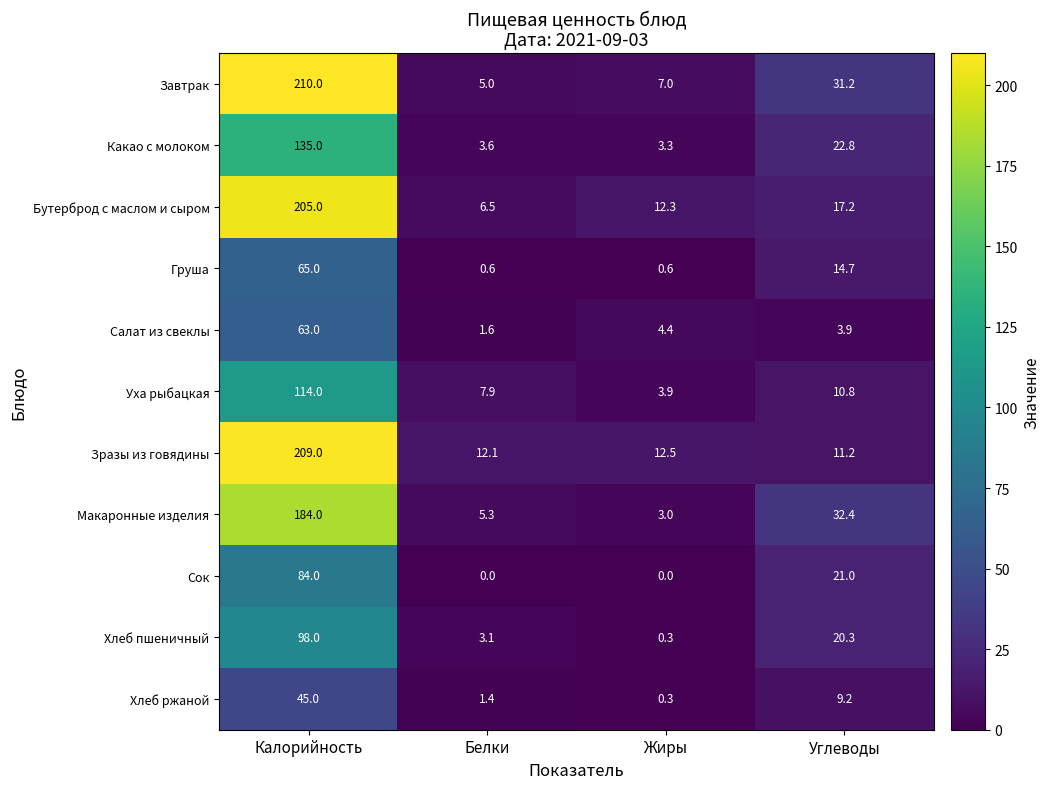

Count the number of categories in the chart.

4